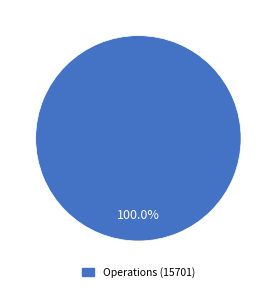

How many slices are in this pie chart?

1